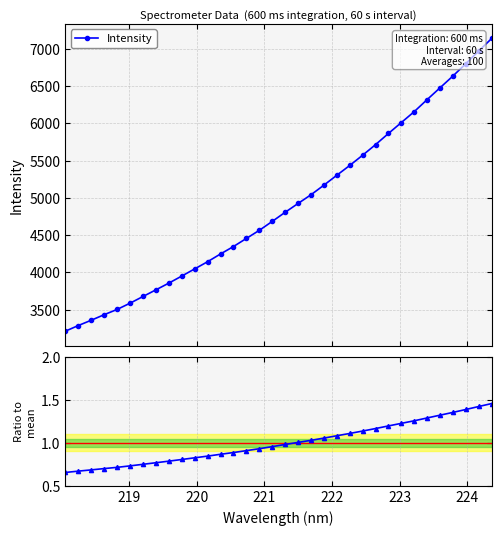

How many lines are shown in the chart?

2